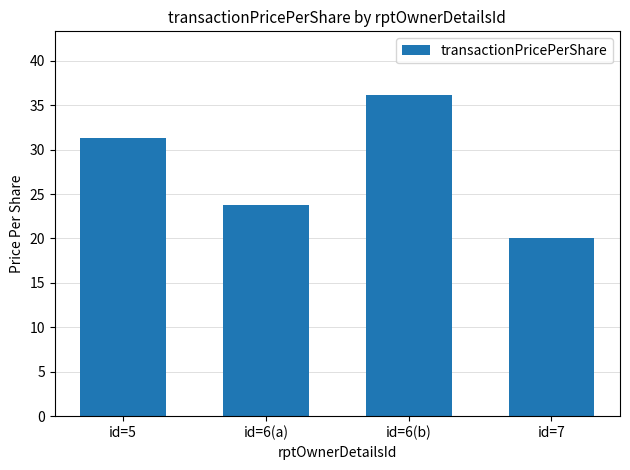

At which label does the data first exceed 31?

id=5